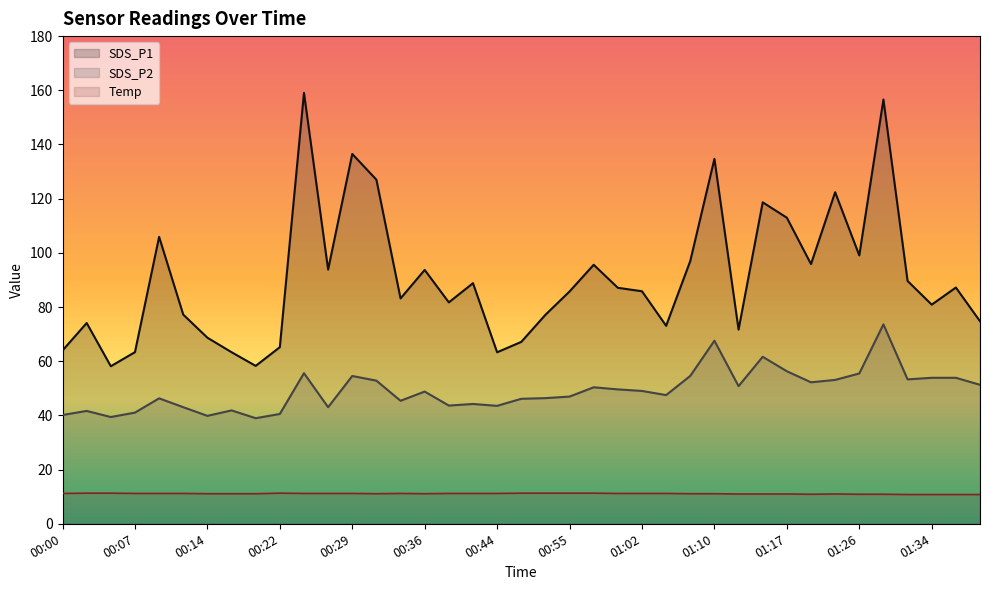

List the series in order of their overall mean, lowest first.

Temp, SDS_P2, SDS_P1